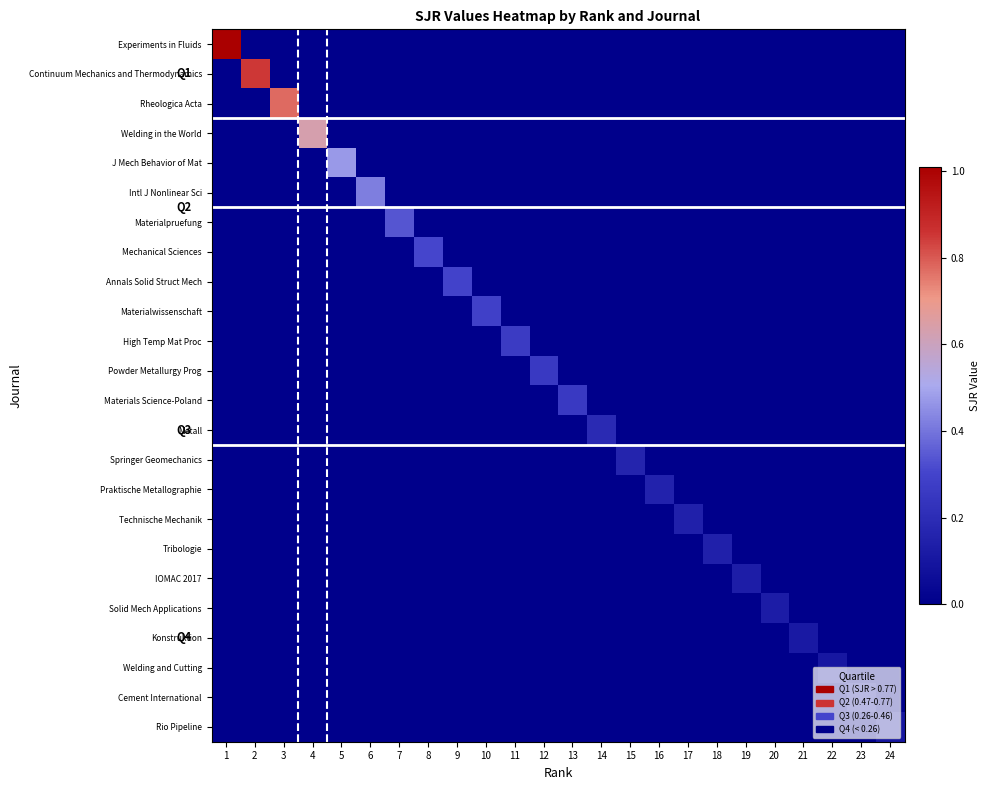

Which series has the widest spread of values?

Experiments in Fluids